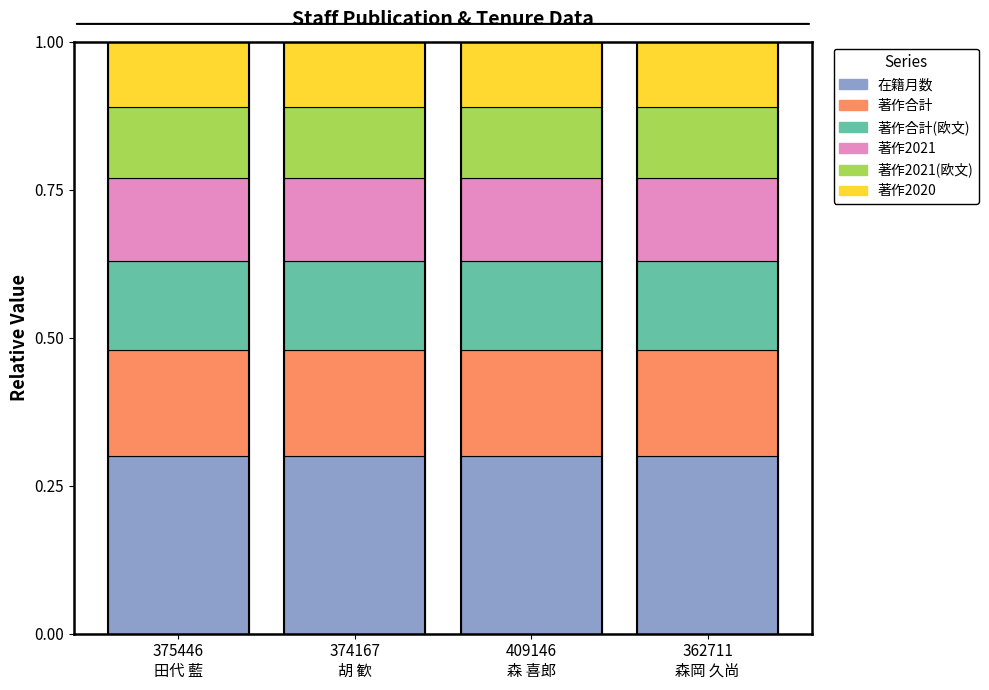

Does the chart contain stacked bars?

Yes